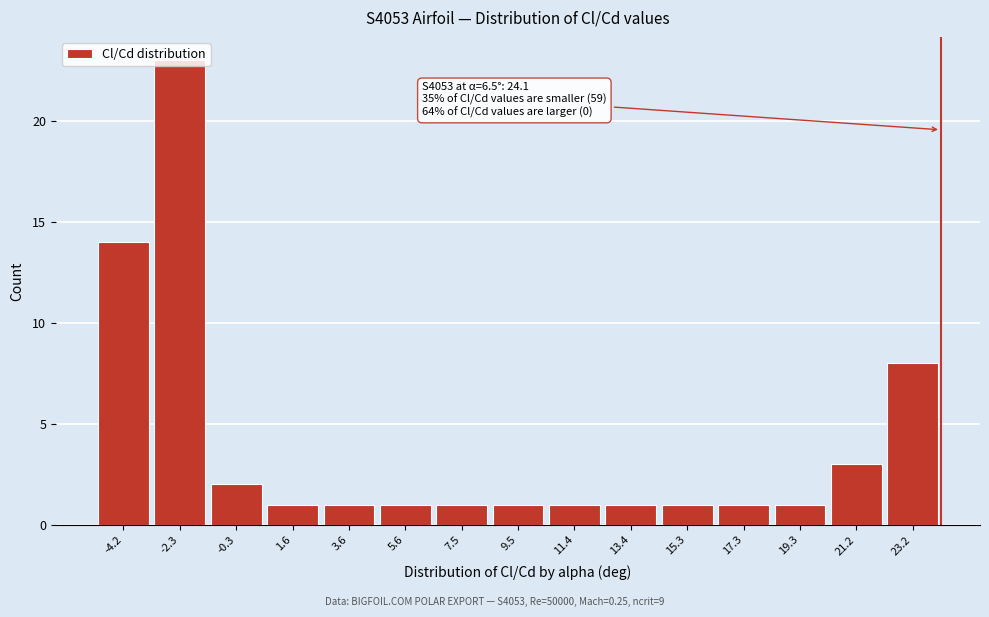

Which range on the x-axis has the tallest bar?

-3.2 to -1.2